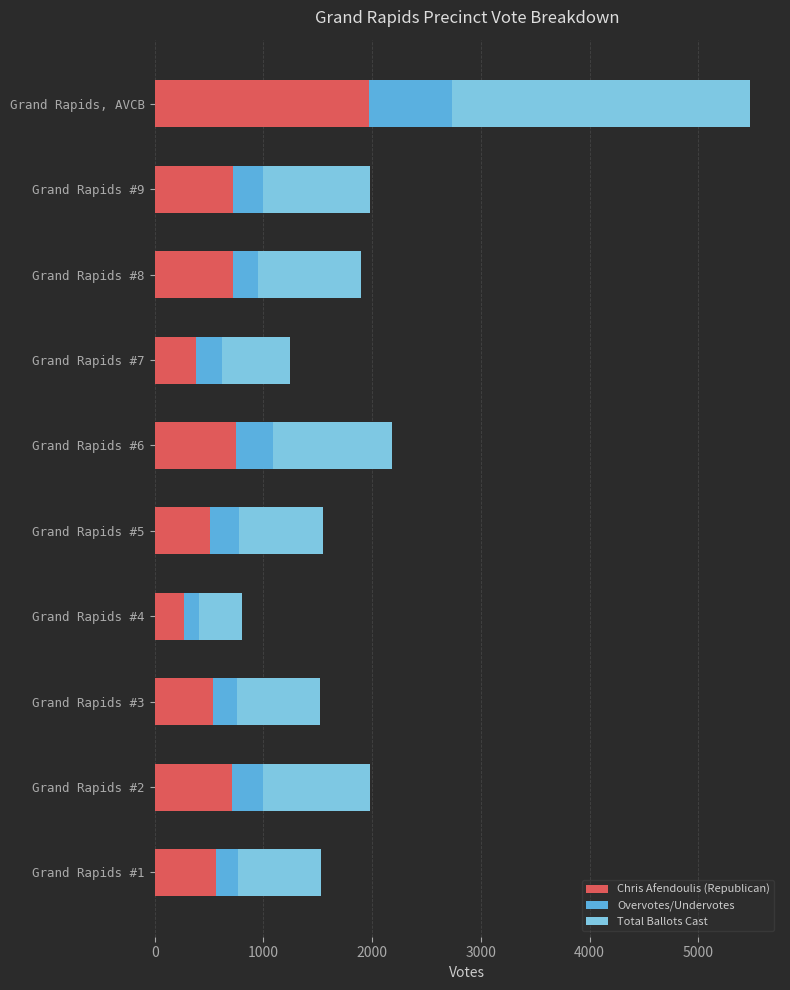

What is the minimum value for Chris Afendoulis (Republican)?

271